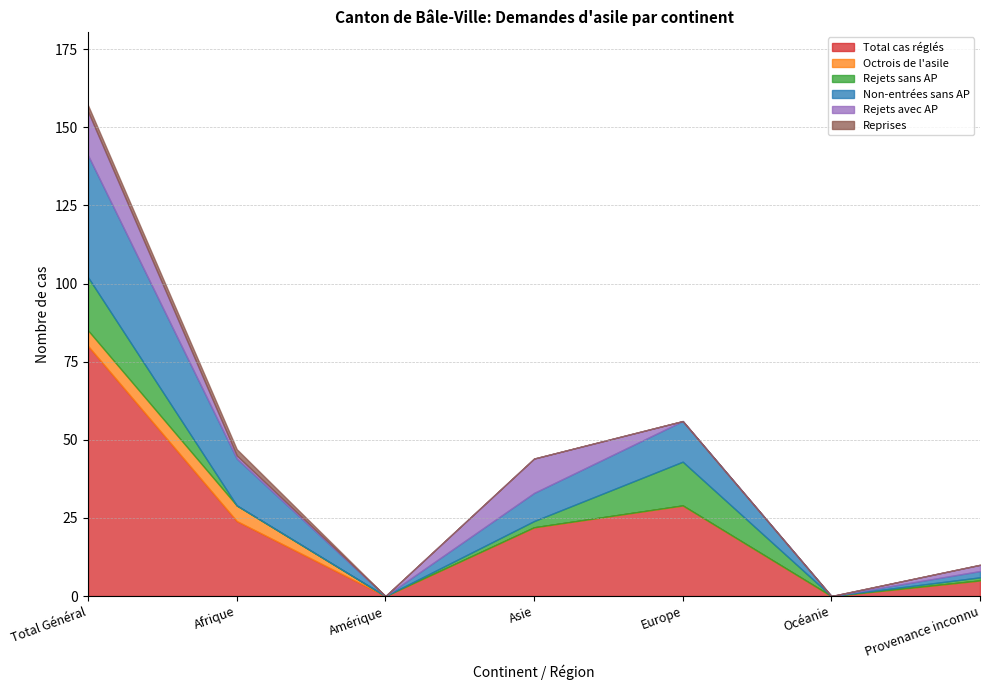

What is the sum of the Rejets avec AP values at Océanie and Total Général?

14